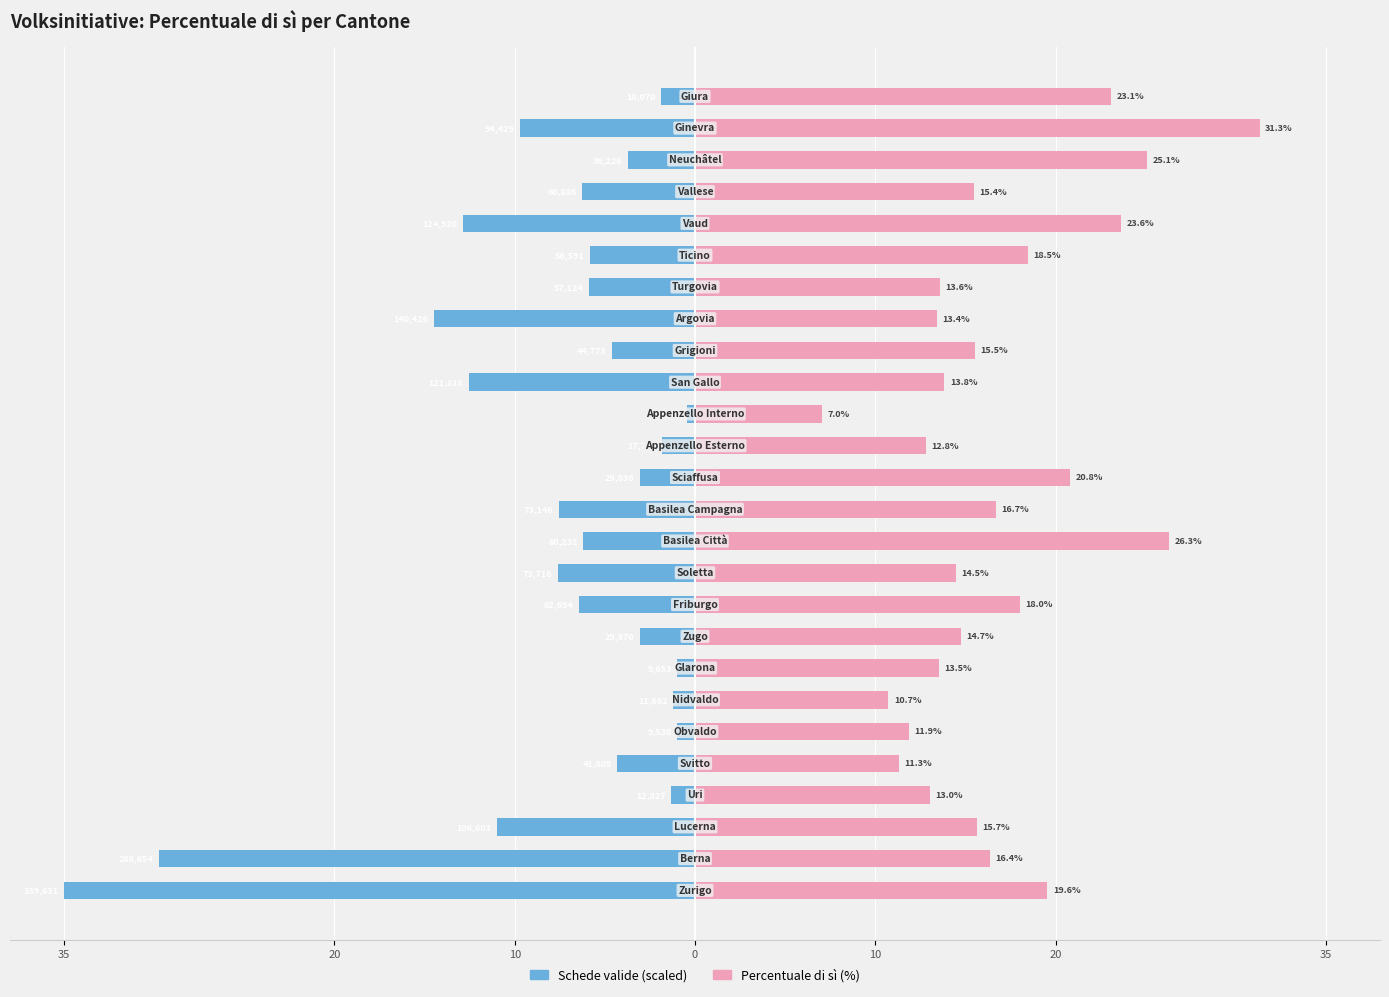

What is the sum of all Percentuale di sì (%) values?

436.4